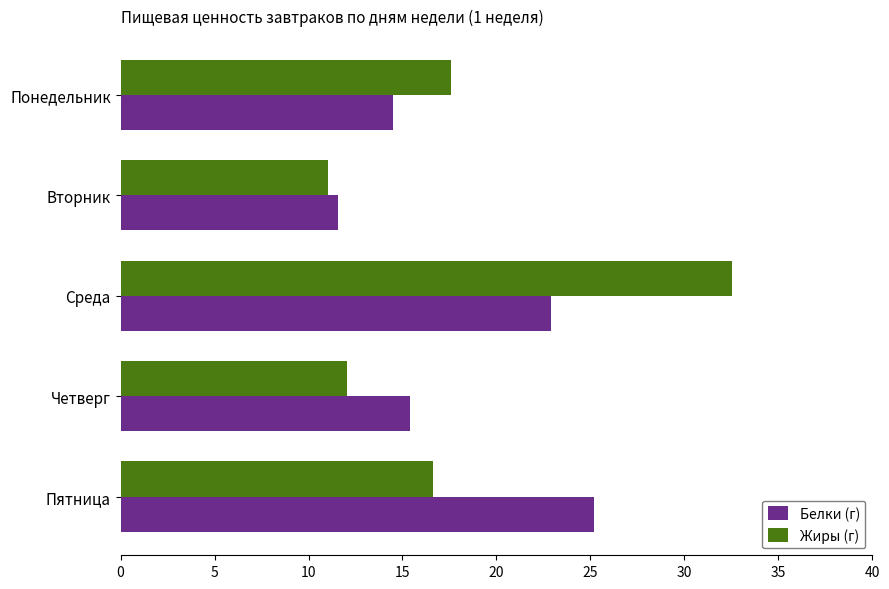

The Белки (г) series shows 6.8 at Понедельник. True or false?

False